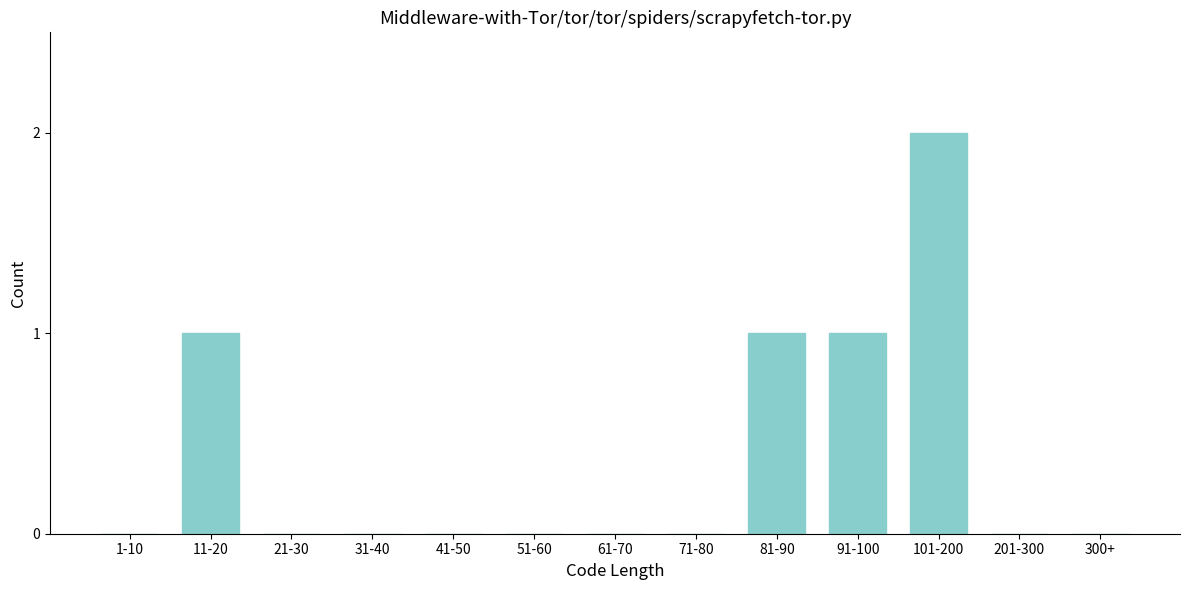

Reading left to right, what are all the values shown in this chart?

1-10=0	11-20=1	21-30=0	31-40=0	41-50=0	51-60=0	61-70=0	71-80=0	81-90=1	91-100=1	101-200=2	201-300=0	300+=0